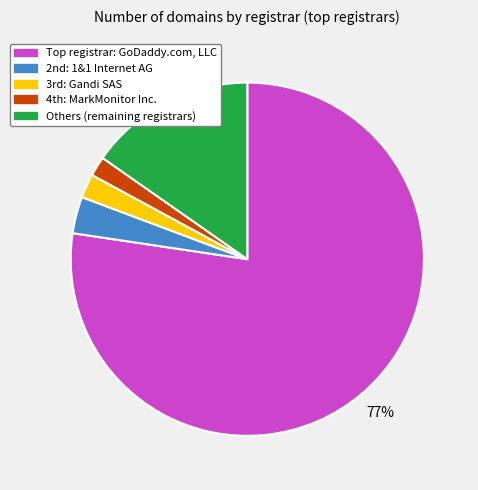

To the nearest percent, what is the average slice percentage?

20%